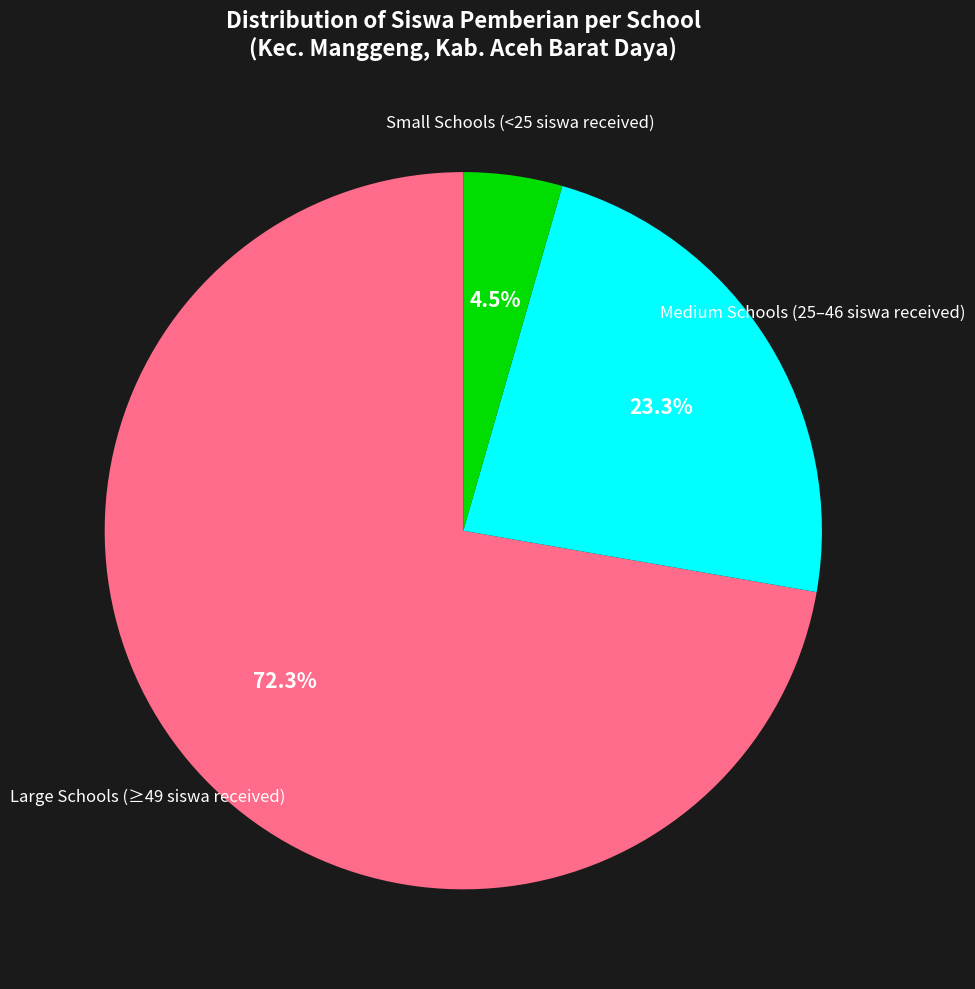

Is there any slice that represents more than half of the pie?

Yes